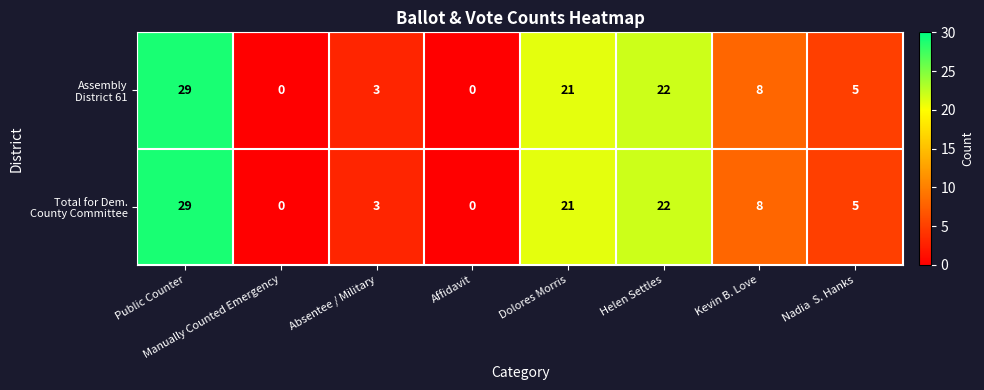

How many distinct data groups are displayed?

2